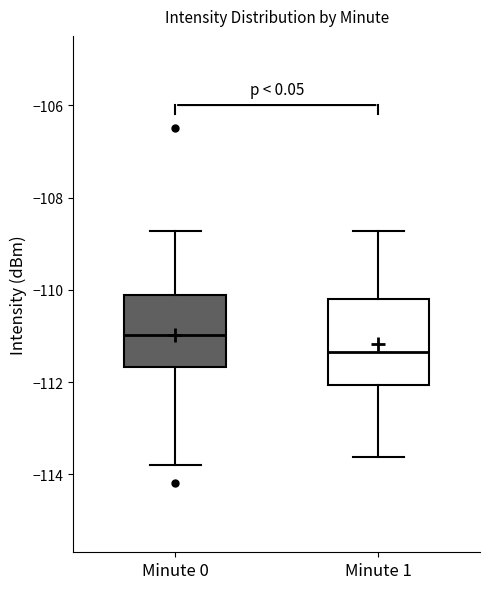

Where does the median line of the box for Minute 1 sit on the y-axis? The values are not printed on the chart, so give them approximately, as read against the axis.

-111.4